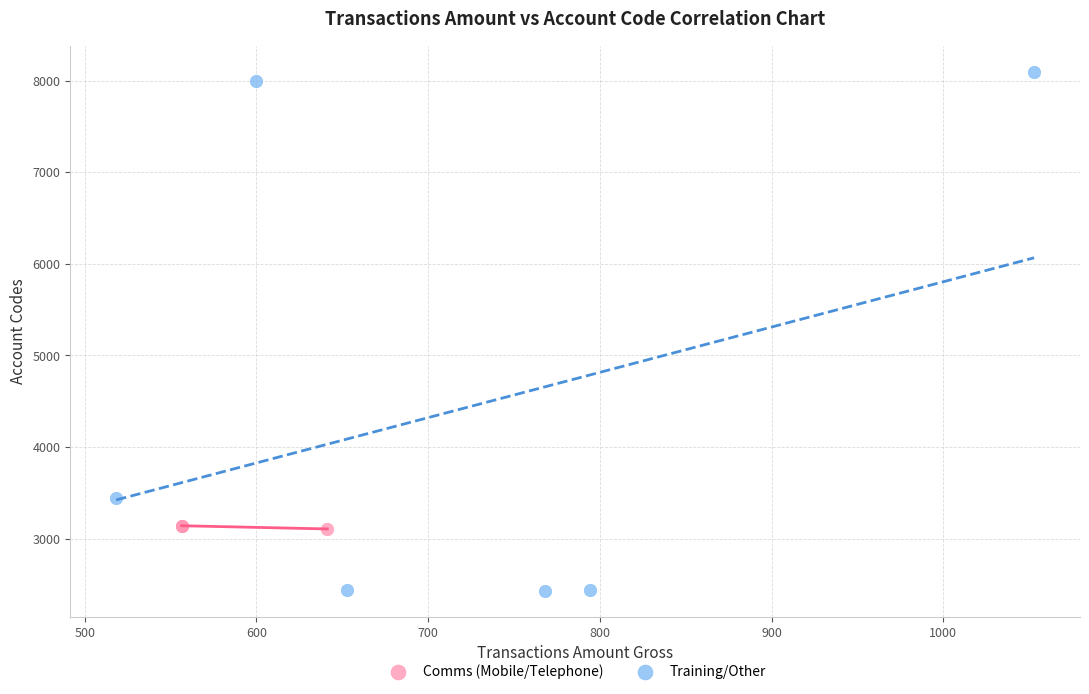

Which series reaches the maximum Y coordinate?

Training/Other